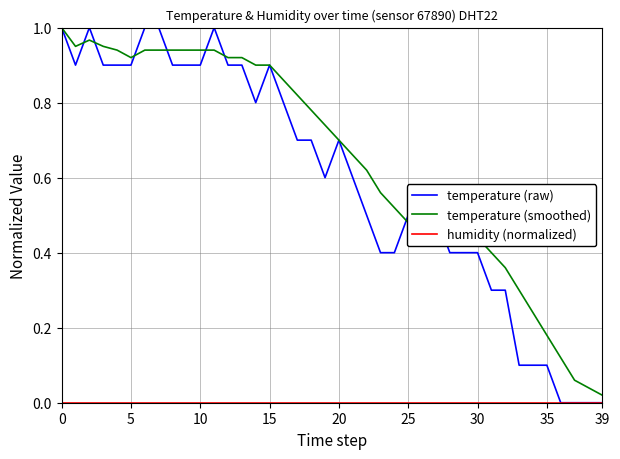

Which series has the widest spread of values?

temperature (raw)